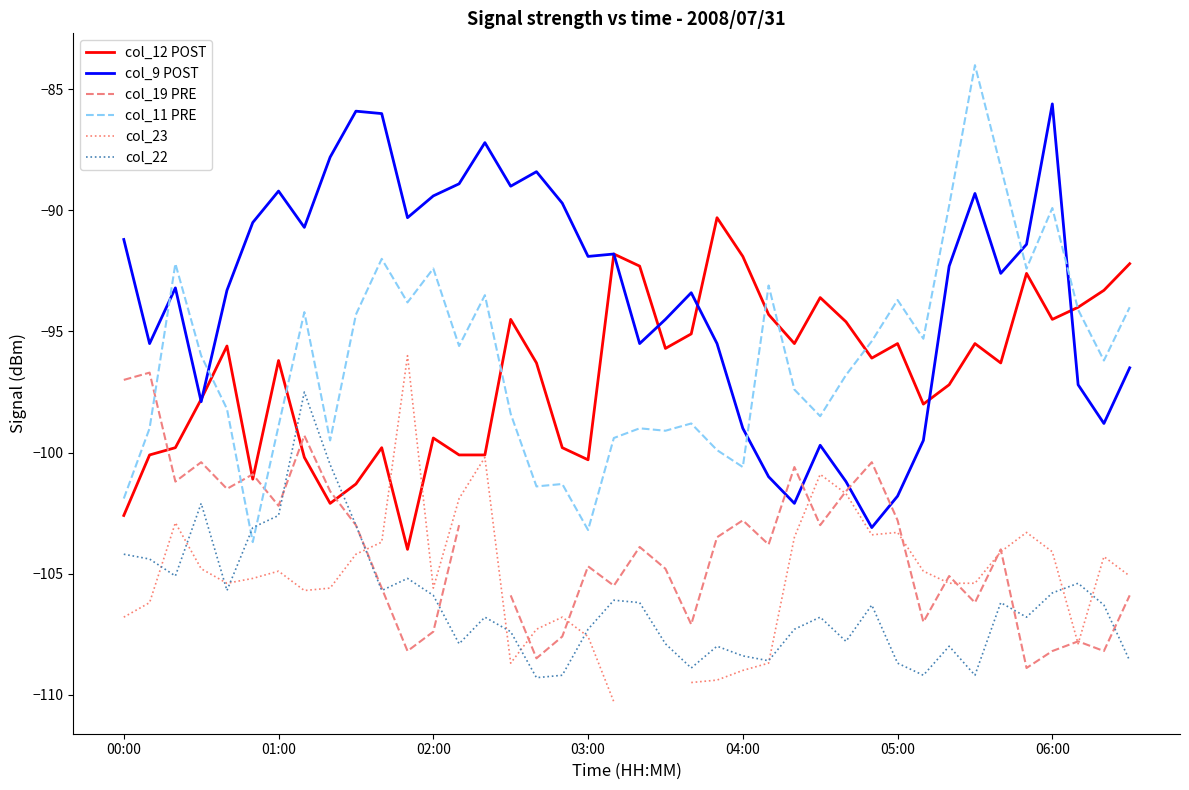

What is the lowest value of the col_9 POST series?

-103.1